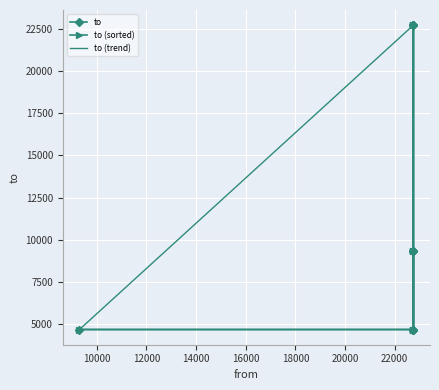

Is it true that the value at 22746 is 7190?

False